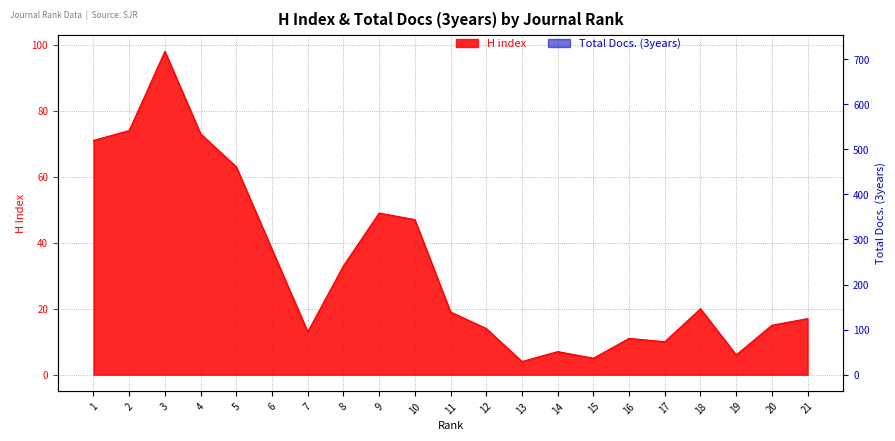

What is the sum of the H index values at 16 and 19?

17